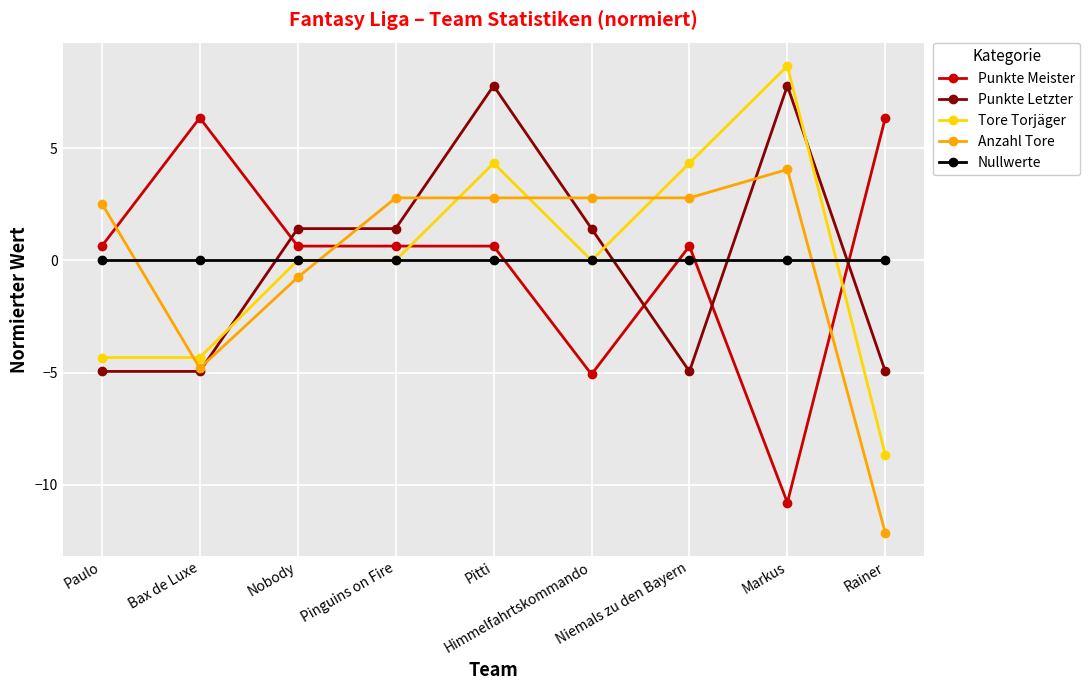

What are all the series names shown in the legend?

Punkte Meister, Punkte Letzter, Tore Torjäger, Anzahl Tore, Nullwerte